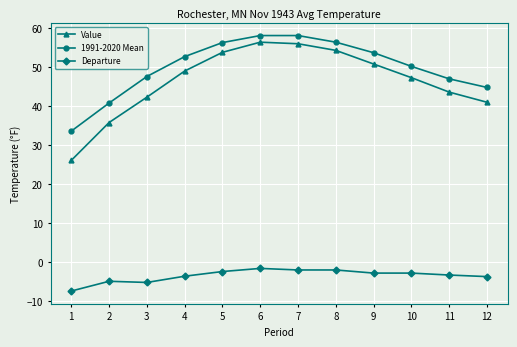

What is the value of the 1991-2020 Mean point at the 6th from the left?

58.0